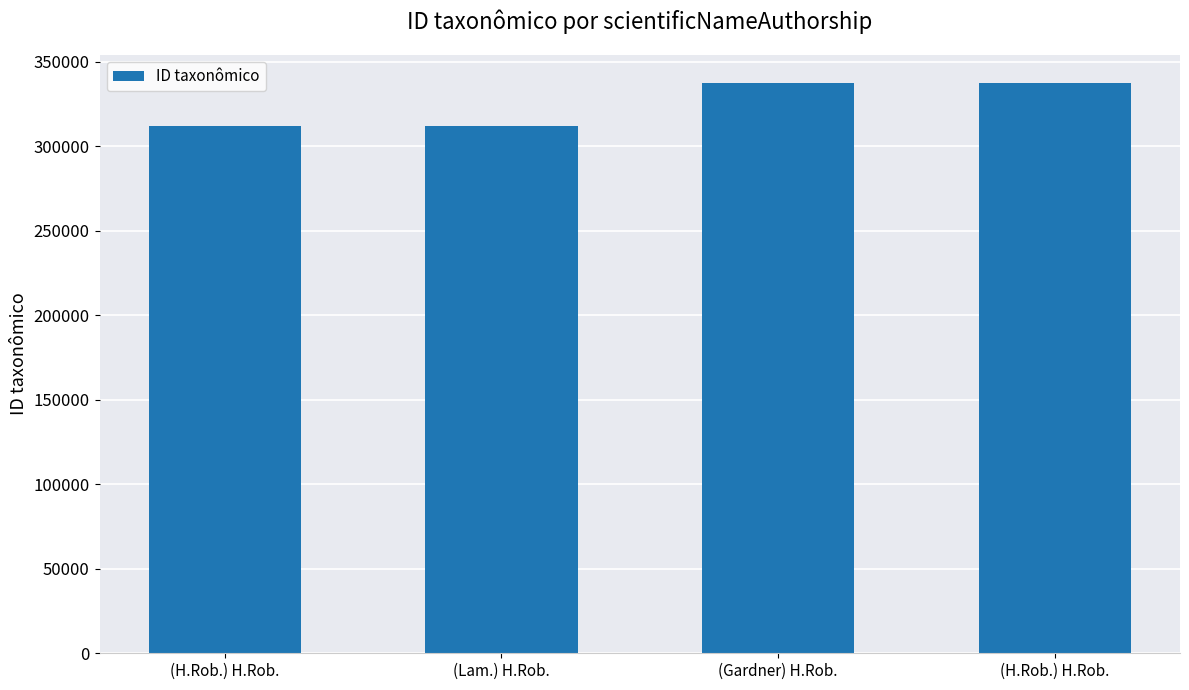

What is the change in value from (H.Rob.) H.Rob. to (Gardner) H.Rob.?

+25250